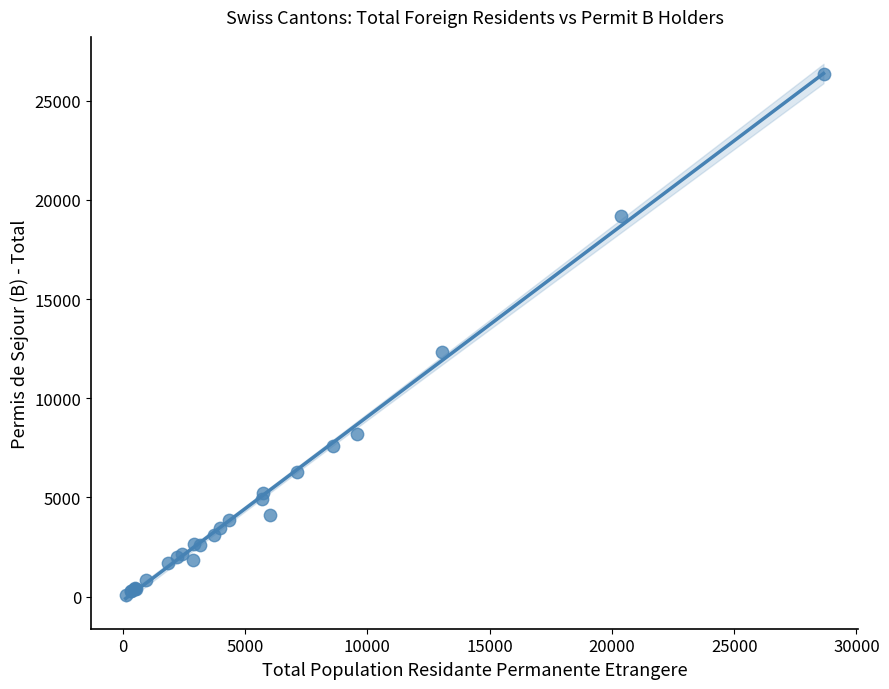

What Y value in the scatter plot is closest to 13229?

12336